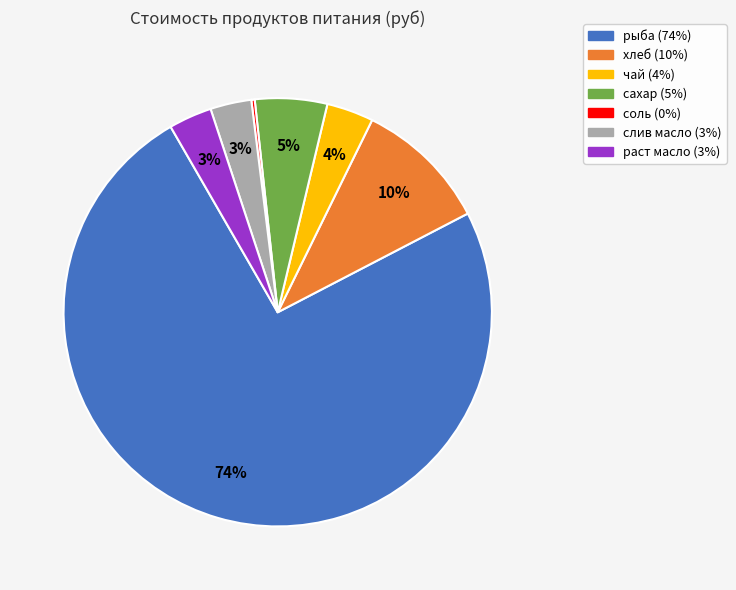

Is it true that сахар is 14% of the pie?

False